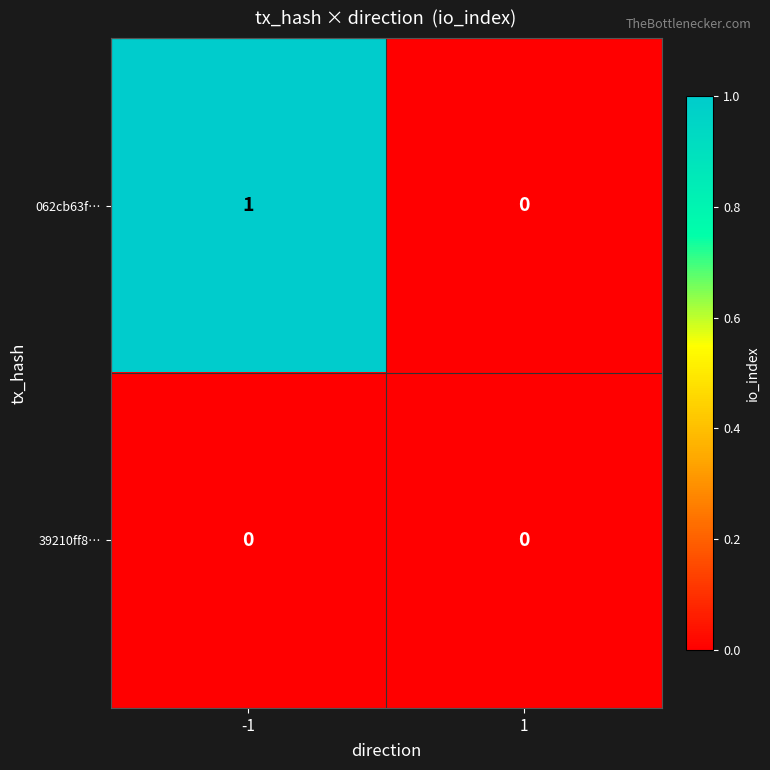

Which series has the widest spread of values?

062cb63f…